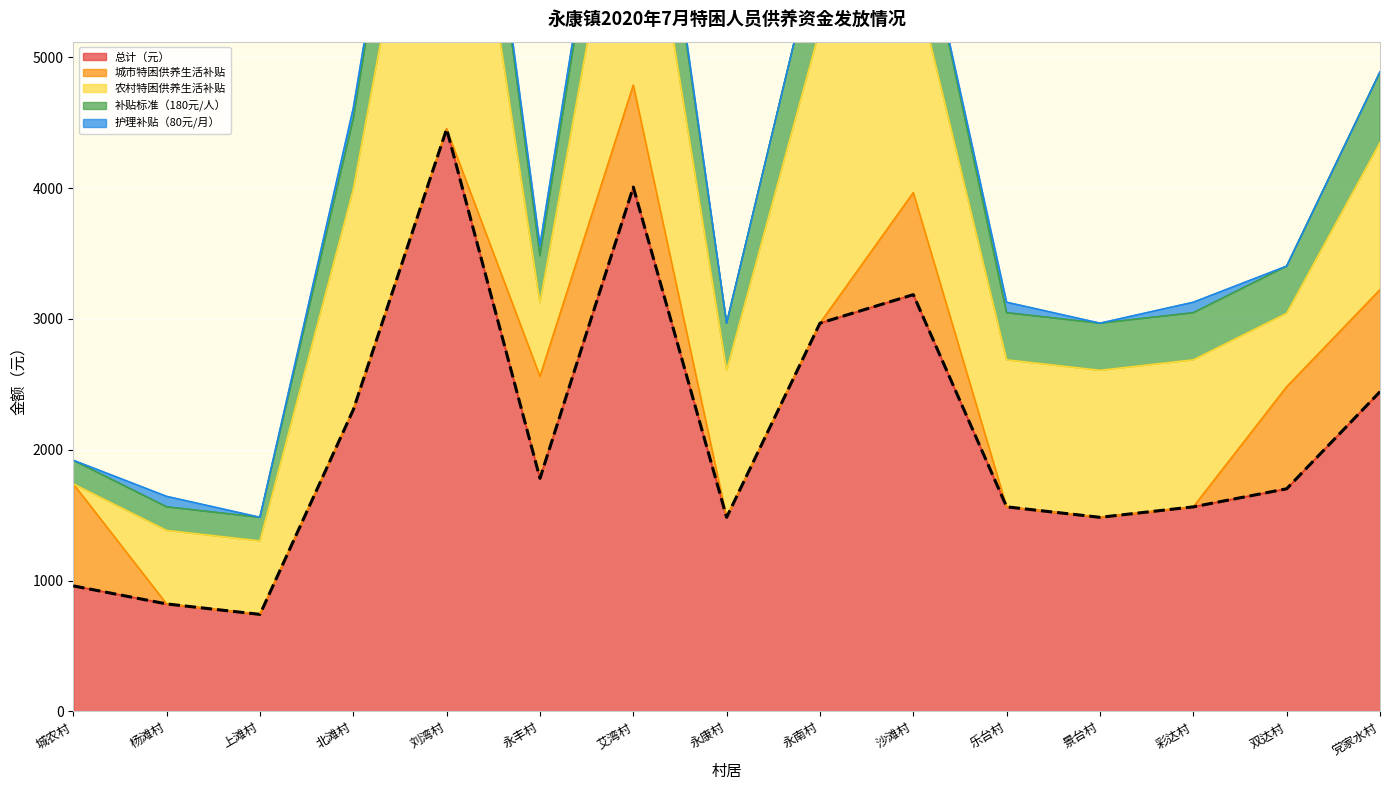

Reading right to left, what are all the values shown in this chart?

党家水村=2444	双达村=1702	彩达村=1564	景台村=1484	乐台村=1564	沙滩村=3186	永南村=2968	永康村=1484	艾湾村=4008	永丰村=1782	刘湾村=4452	北滩村=2306	上滩村=742	杨滩村=822	城农村=960